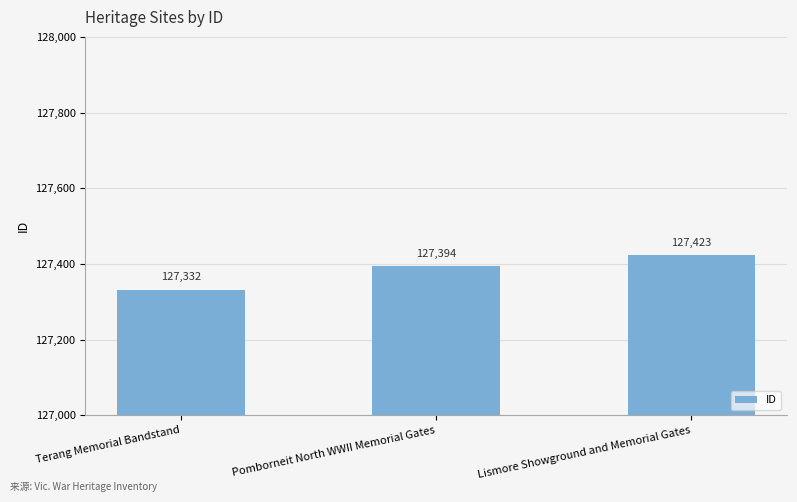

True or false: the data shows 184776 at Pomborneit North WWII Memorial Gates.

False